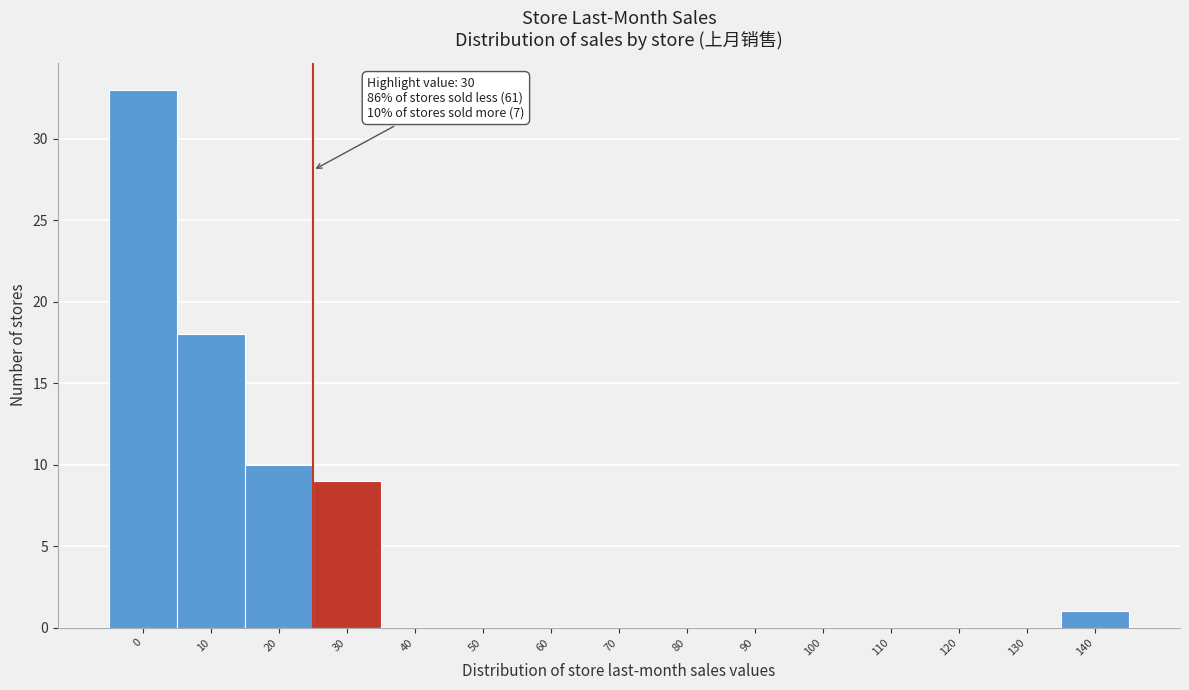

Reading left to right, list all the values displayed in this chart.

0=33	10=18	20=10	30=9	40=0	50=0	60=0	70=0	80=0	90=0	100=0	110=0	120=0	130=0	140=1